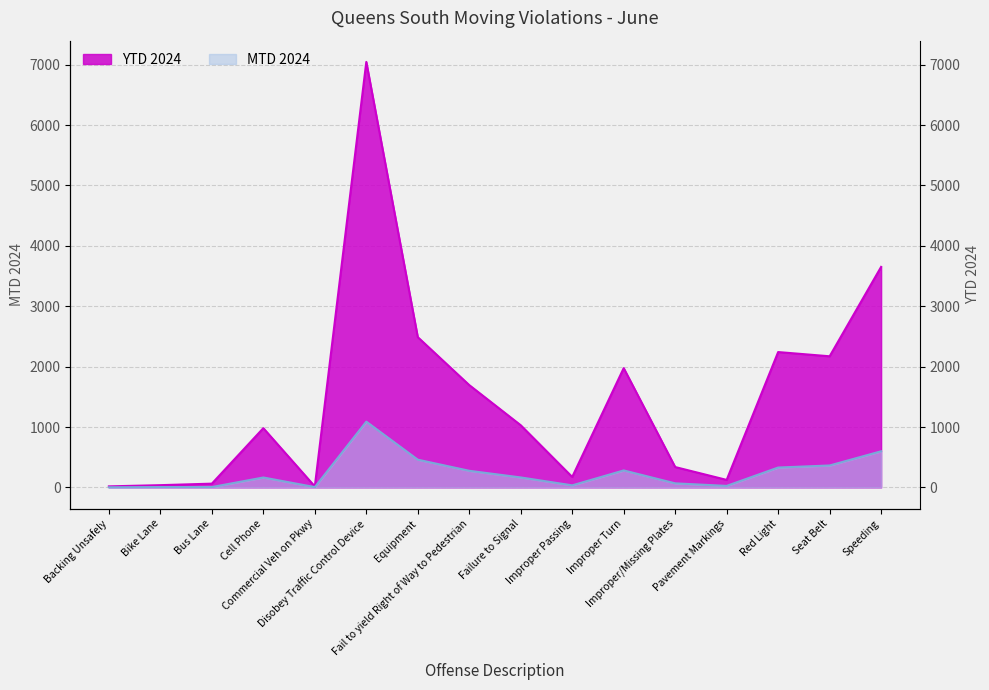

How many series are shown in this chart?

2